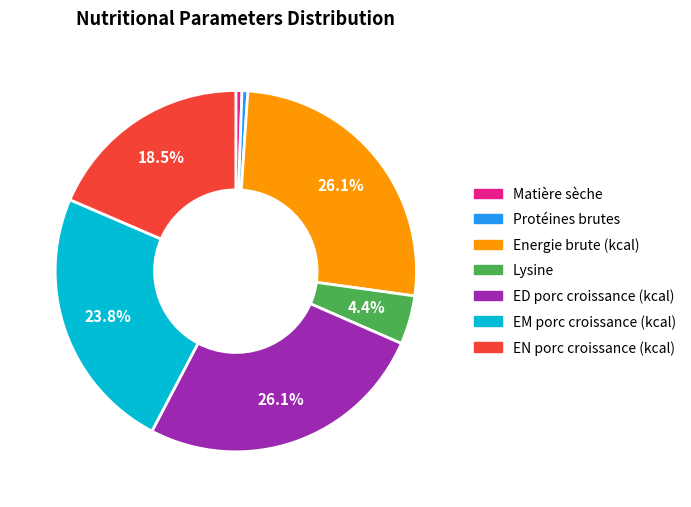

To the nearest percent, what is the difference between the largest and smallest slice percentages?

26%